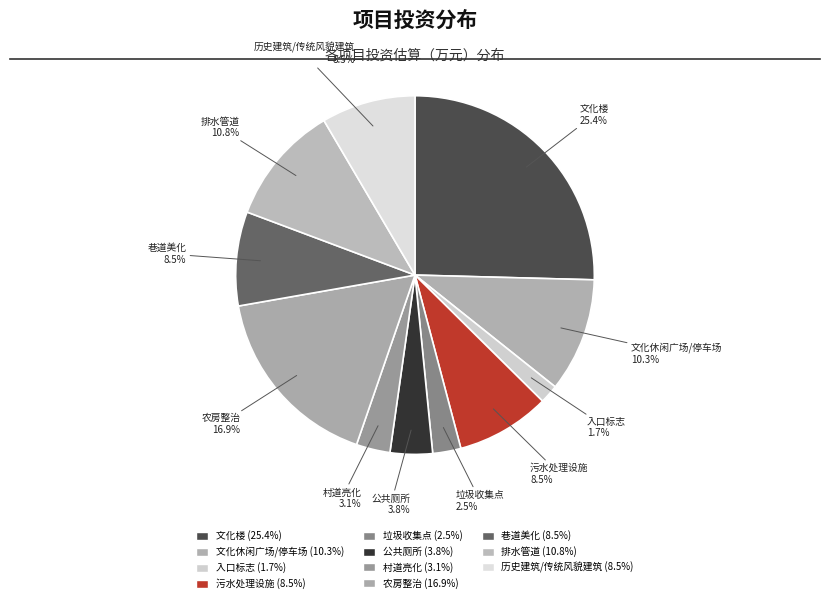

Count the number of slices in the pie.

11